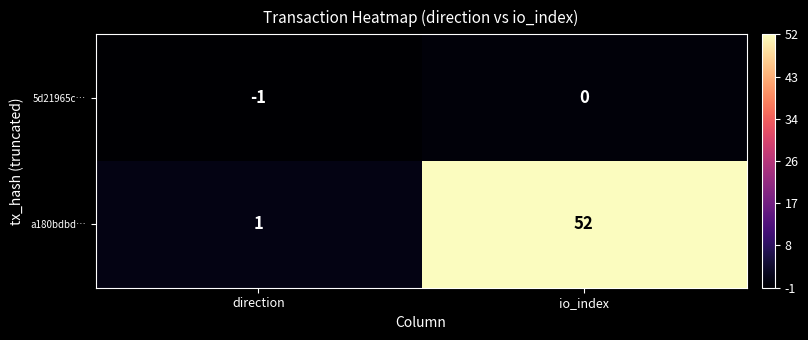

The value of a180bdbd… at io_index is 25. True or false?

False